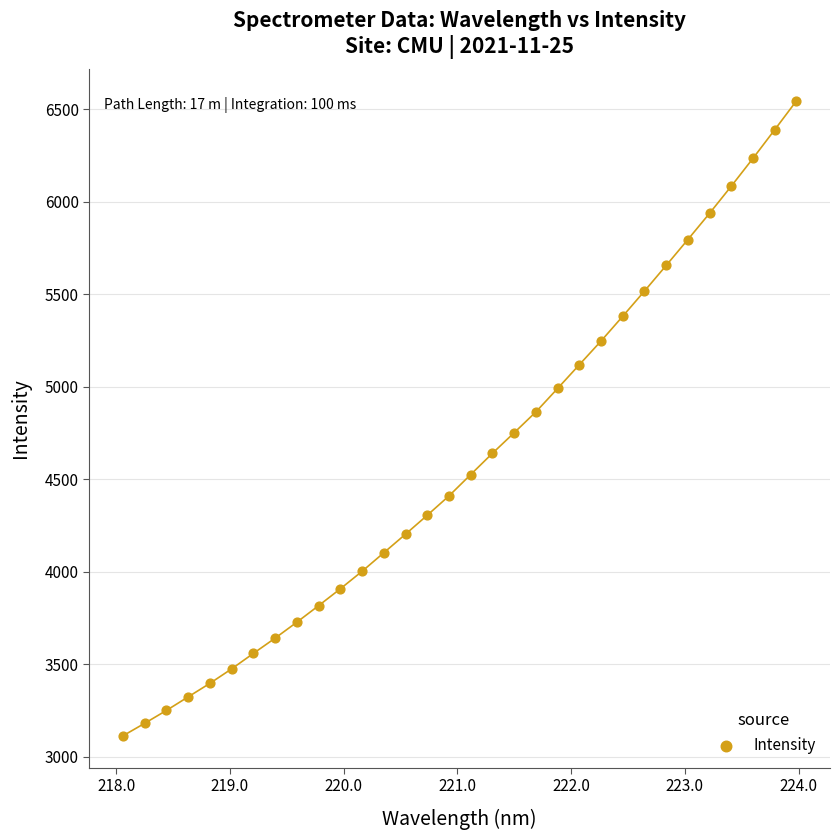

What is the range of X values (max minus min)?

5.9